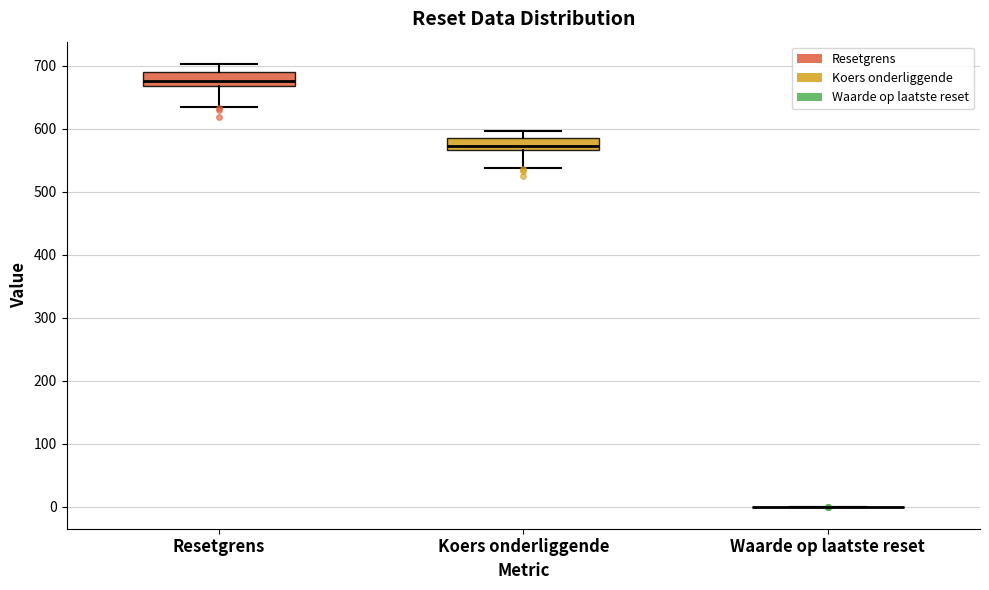

Reading left to right, read every box against the y-axis: the position of its median line, the range the box covers, and the ends of its whiskers. The values are not printed on the chart, so give them approximately, as read against the axis.

Resetgrens: median 680, box 670 to 690, whiskers 630 to 700
Koers onderliggende: median 570 (inside the box), box 570 to 580, whiskers 540 to 600
Waarde op laatste reset: box collapsed to a line at 0, whiskers 0 to 0